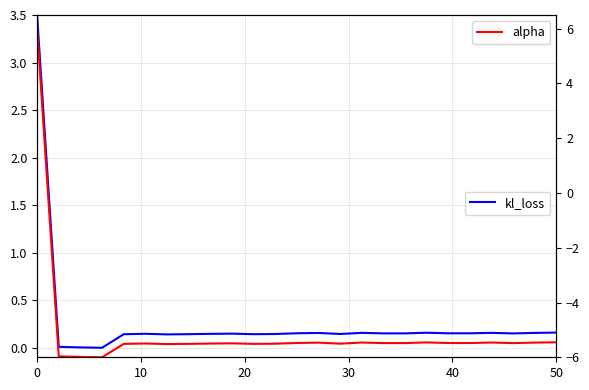

True or false: kl_loss and alpha cross at least once.

True